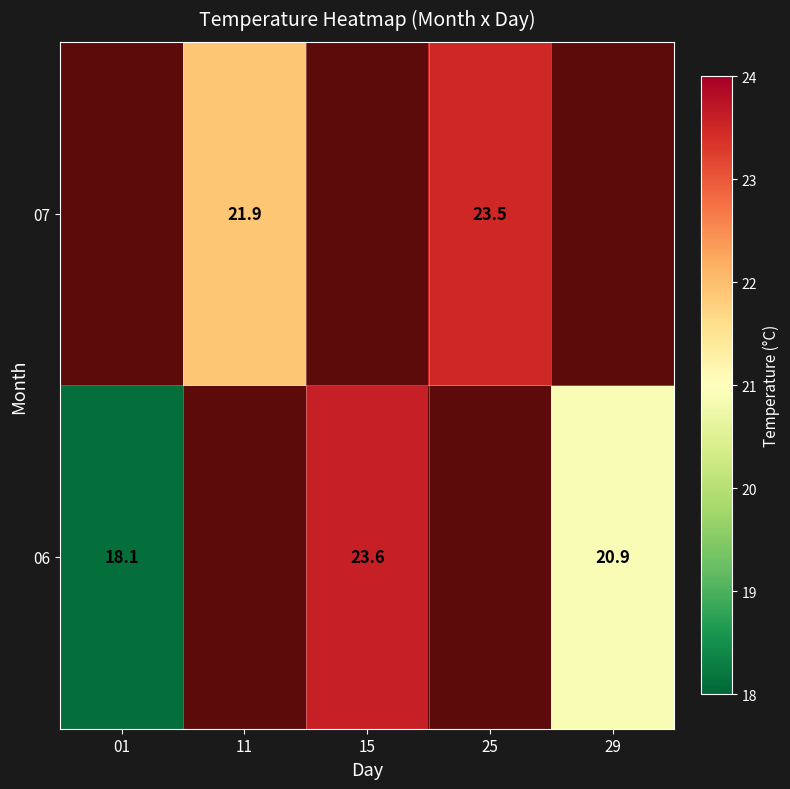

List the series in order of their overall mean, highest first.

06, 07